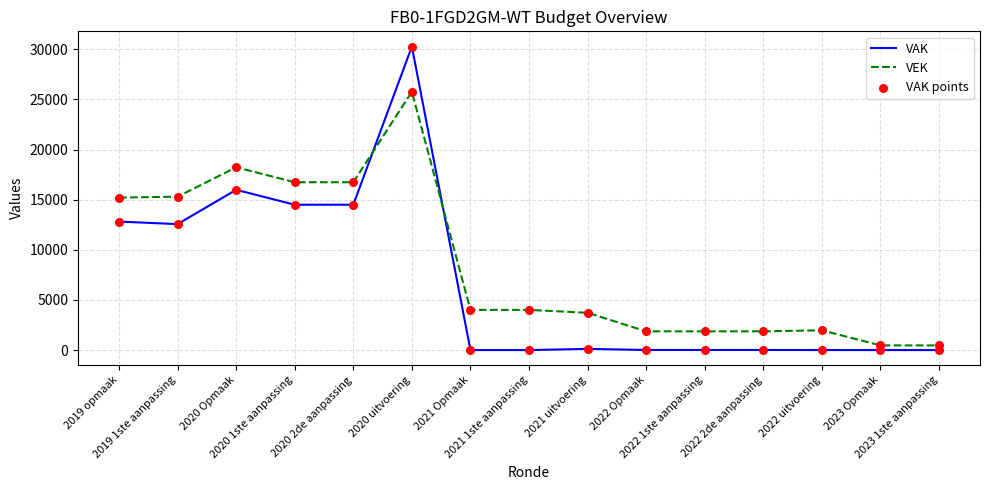

What is the total value across all series at 2020 1ste aanpassing?

31238